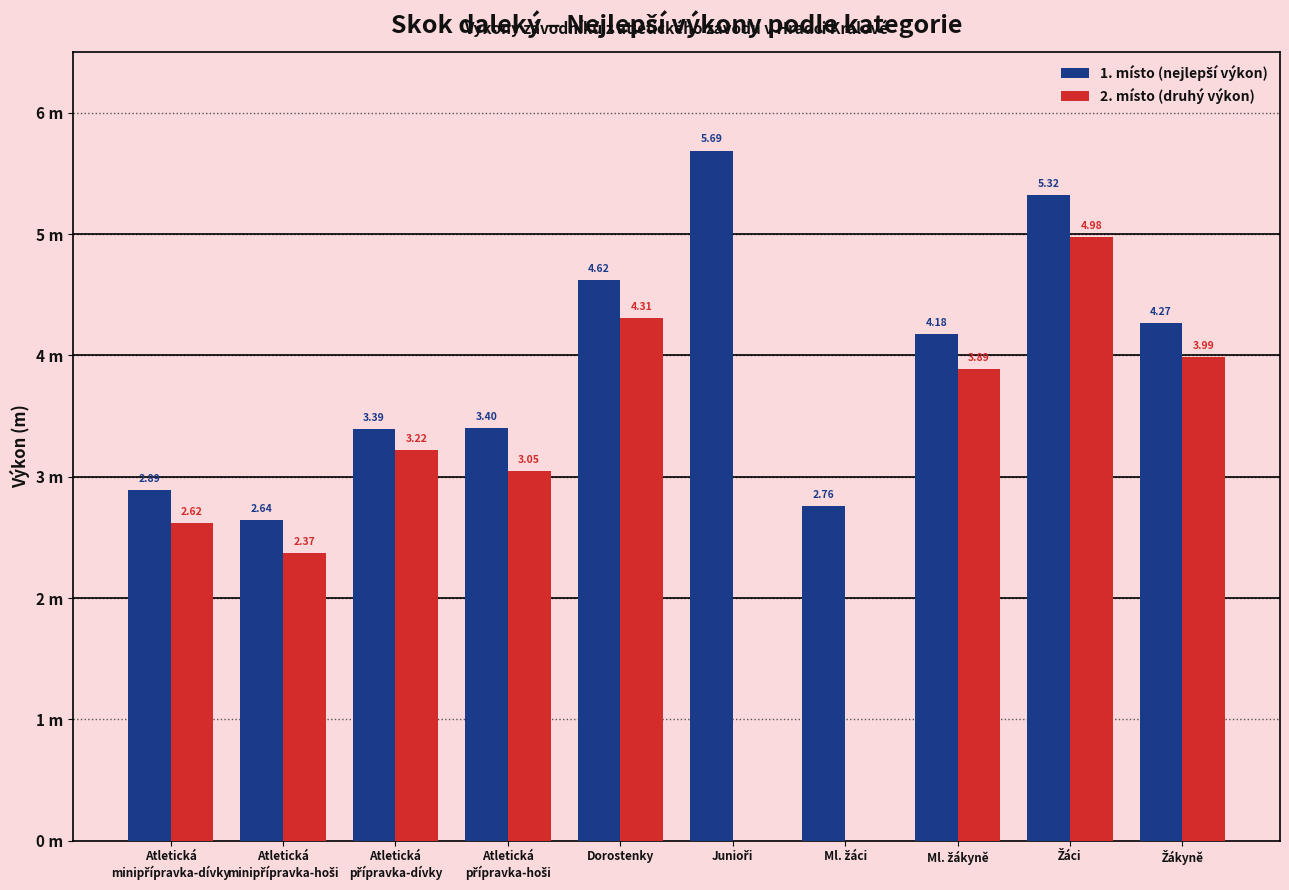

Rank the series by their average value, from lowest to highest.

2. místo (druhý výkon), 1. místo (nejlepší výkon)